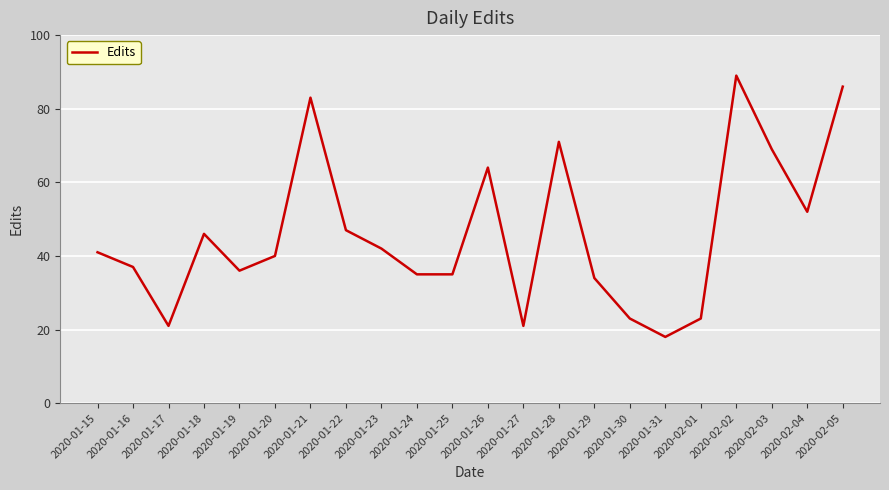

Approximately how many times larger is the value at 2020-01-20 compared to 2020-01-17?

1.9